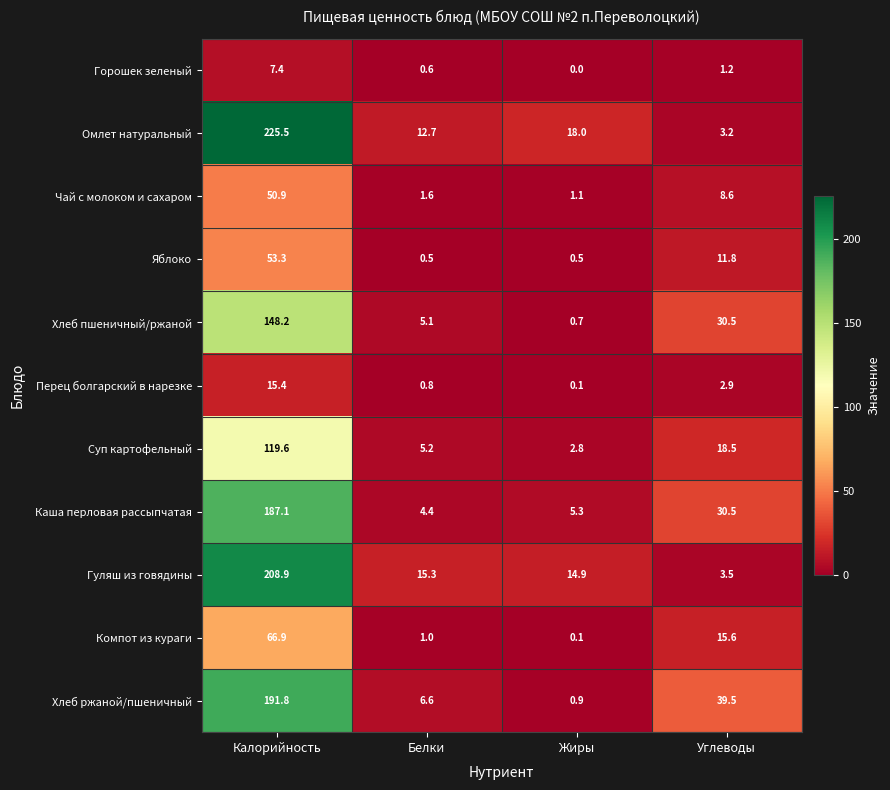

At which category is the sum across all series the highest?

Калорийность